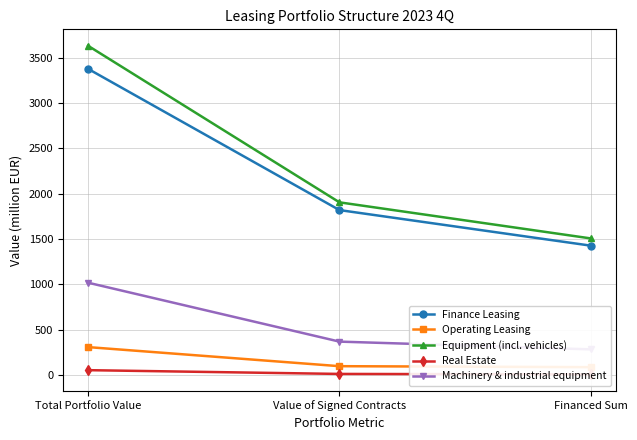

Which series has the largest total across all categories?

Equipment (incl. vehicles)